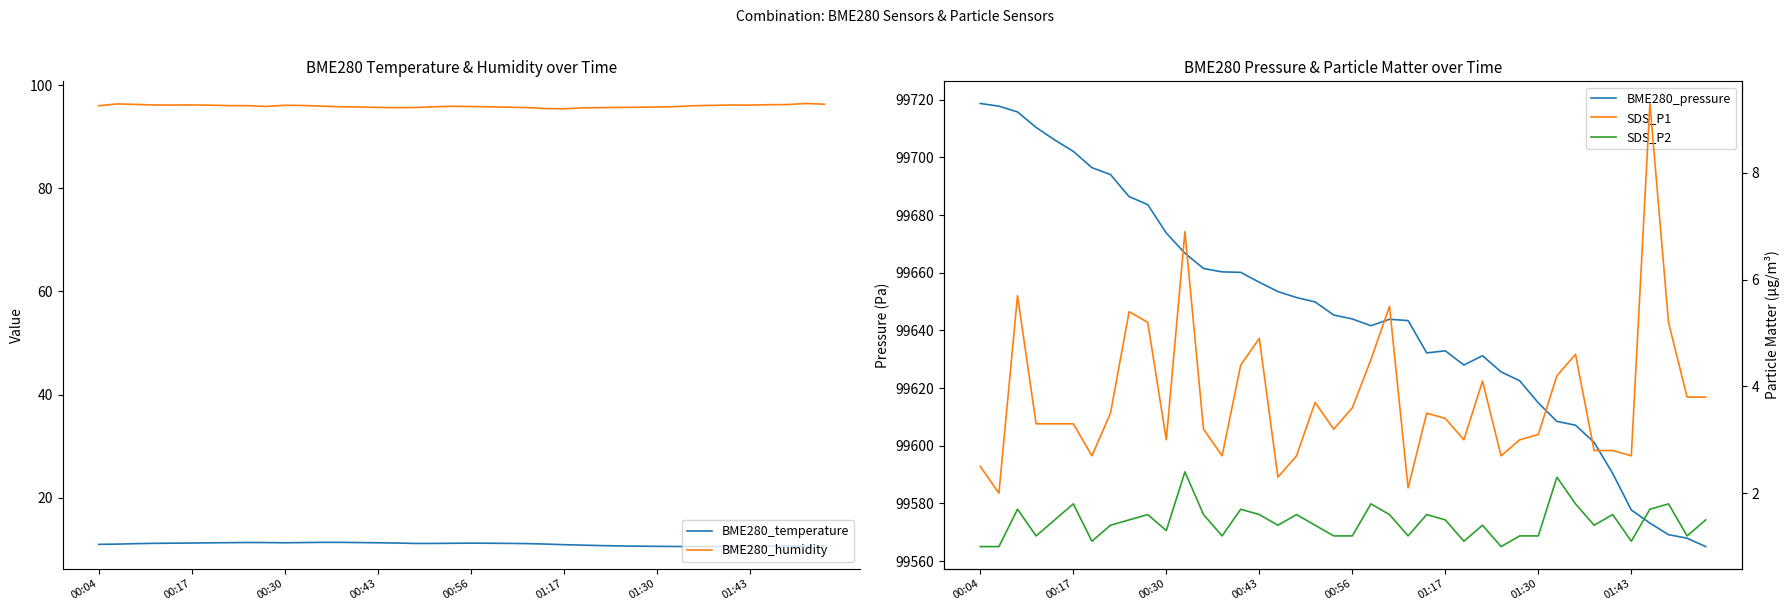

The BME280_humidity series shows 138.6 at 22. True or false?

False